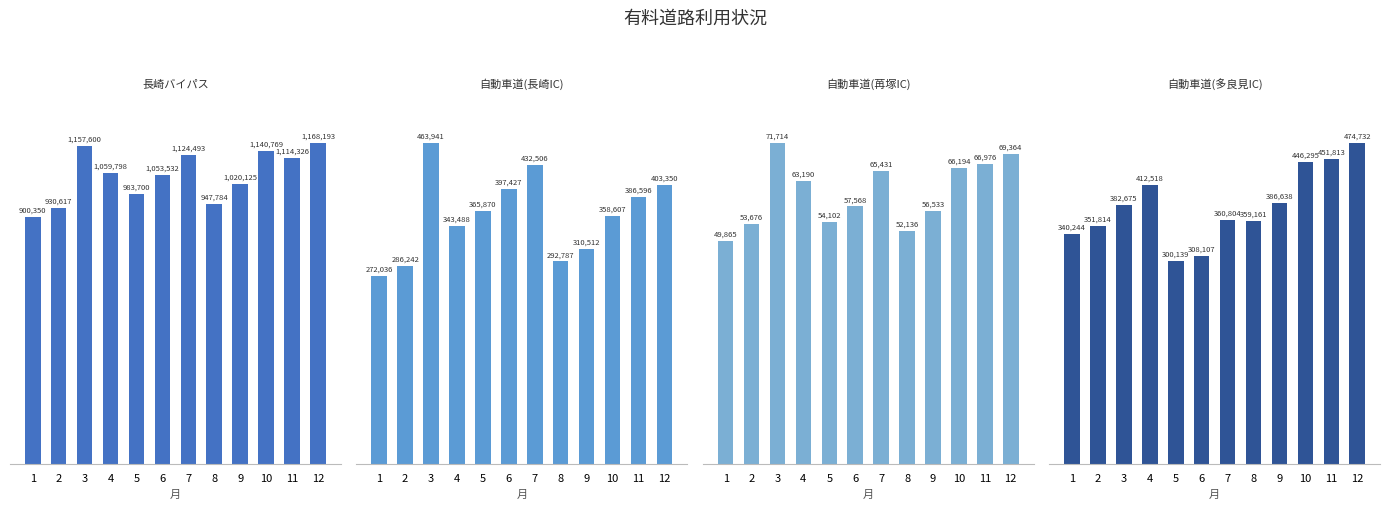

Where does the 長崎自動車道(長崎IC) series first go above 365870?

3